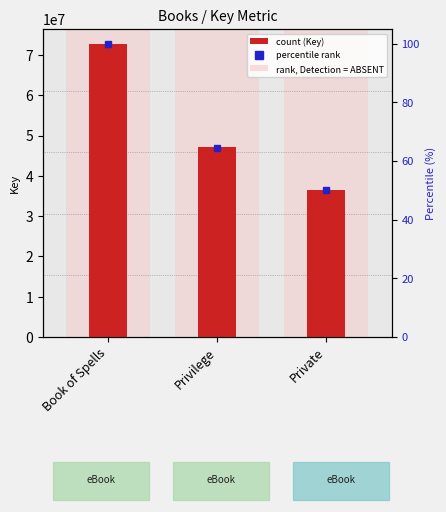

What is the change in value from Book of Spells to Private?

-36295034